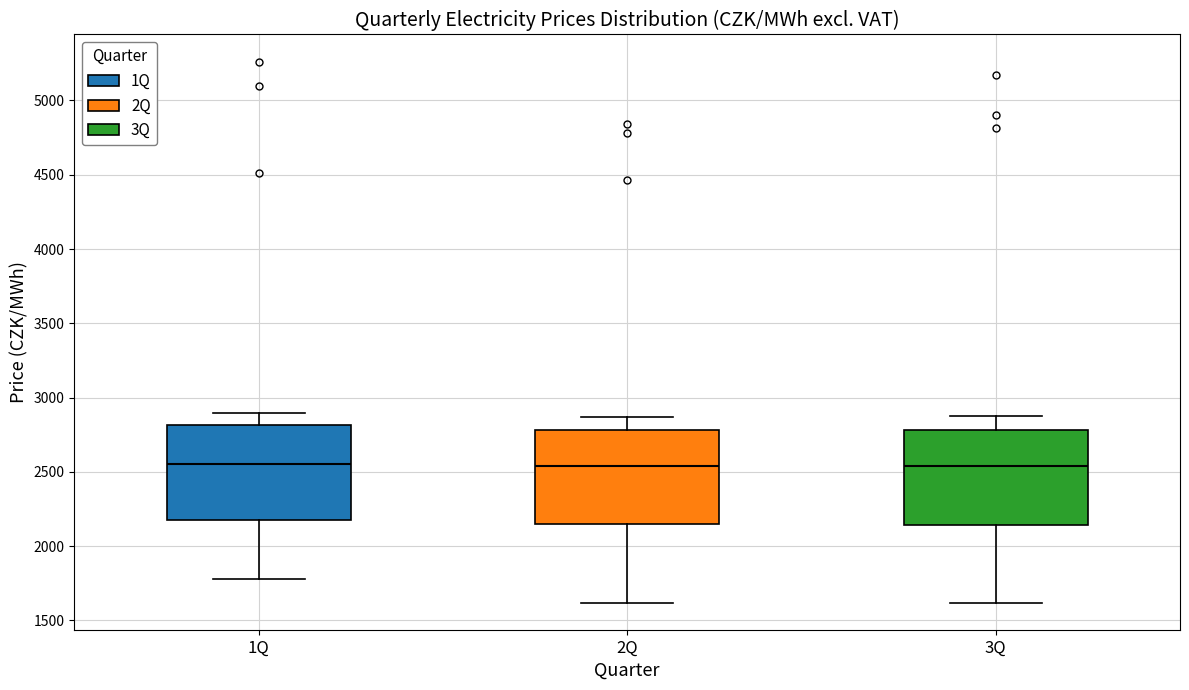

Where is the upper edge of the box for 1Q on the y-axis? The values are not printed on the chart, so give them approximately, as read against the axis.

2800